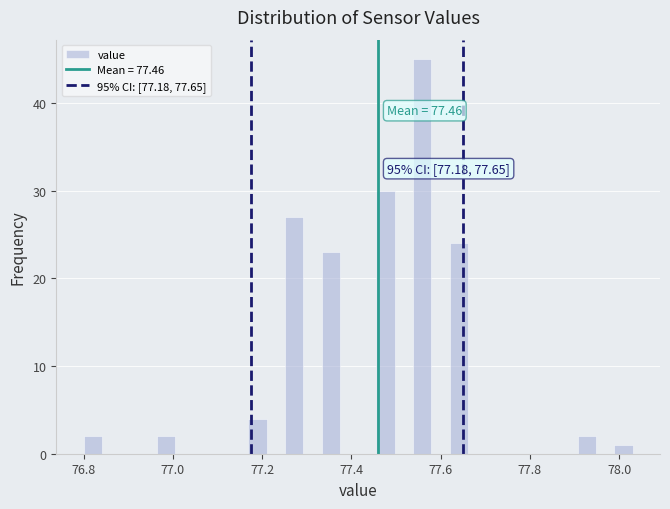

Read against the x-axis, roughly where is the centre of the tallest bar?

77.56